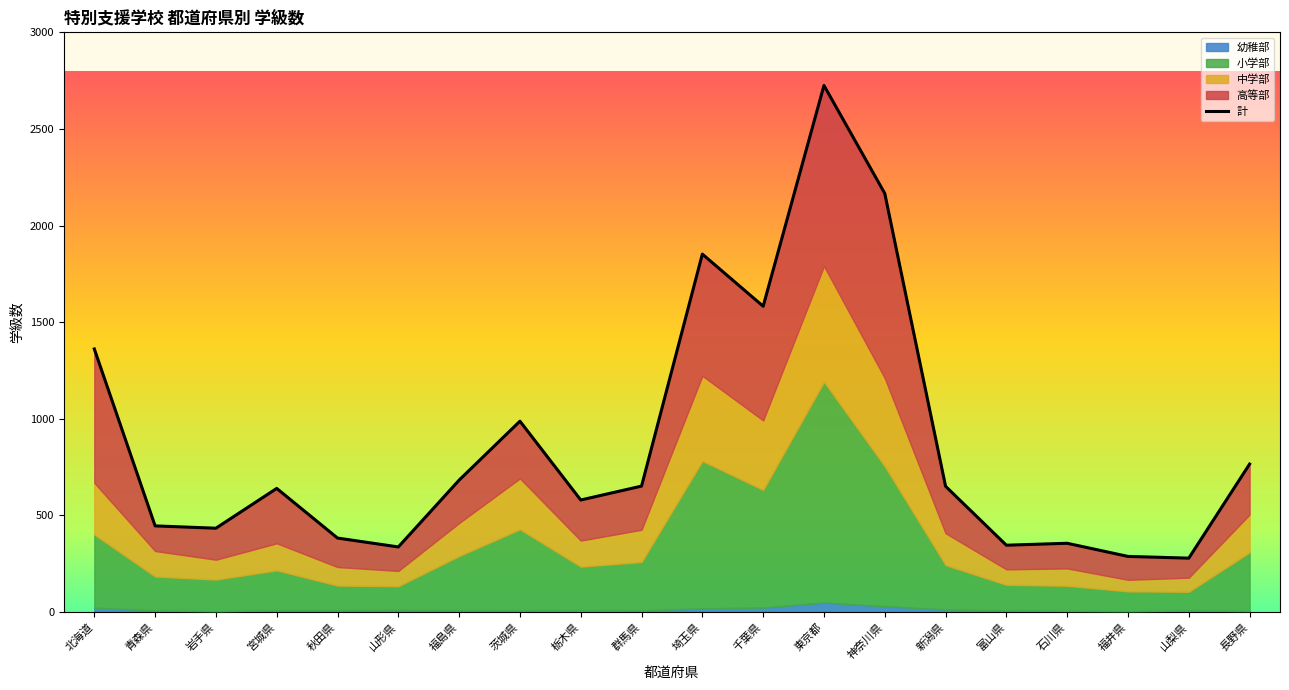

What is the minimum value shown in the chart?

278